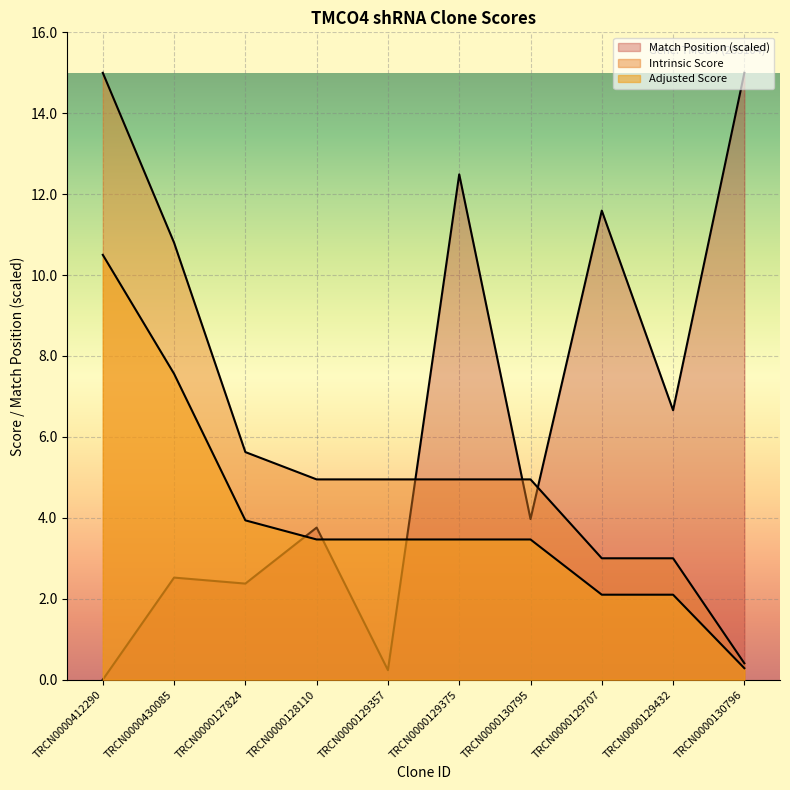

What position from the left is TRCN0000412290?

1